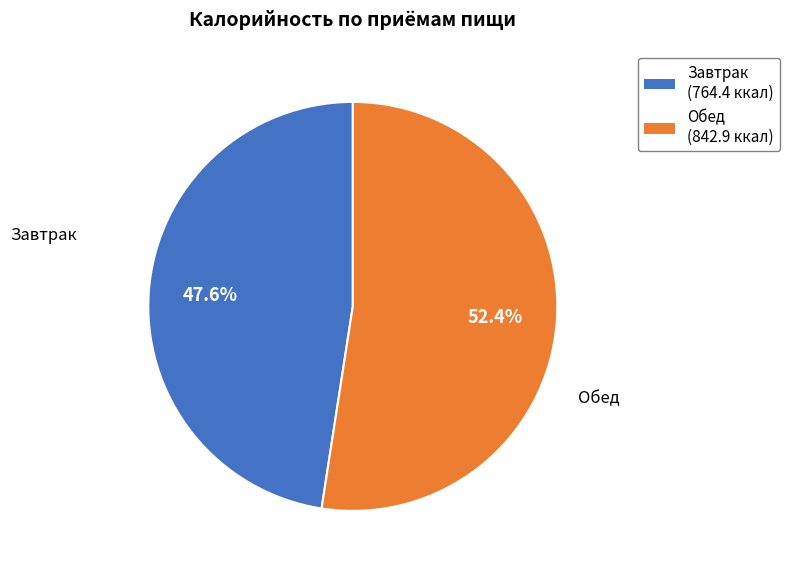

What percentage is the Завтрак slice, to the nearest percent?

48%